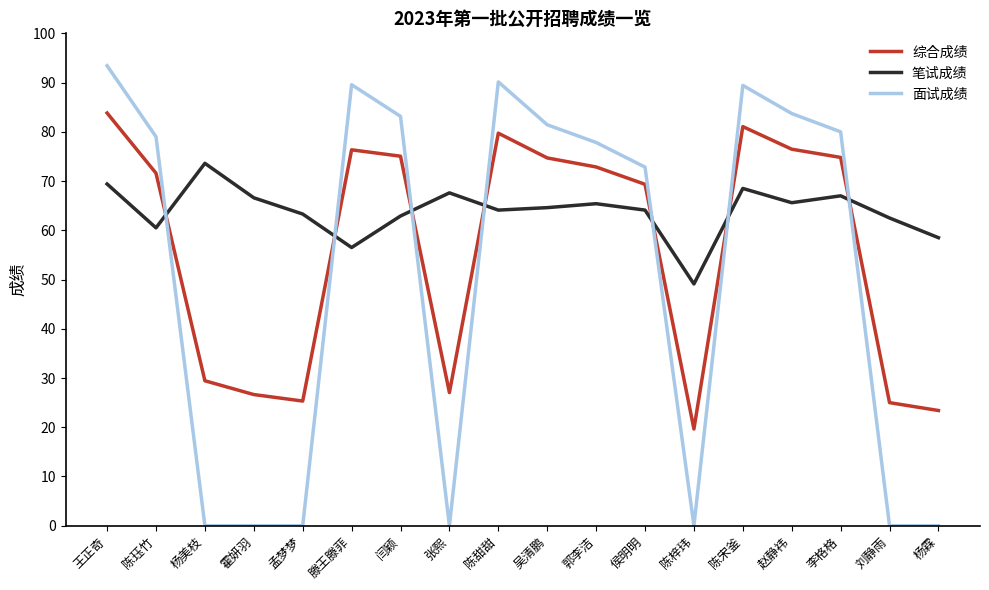

How many values in the 面试成绩 series are below 79?

9